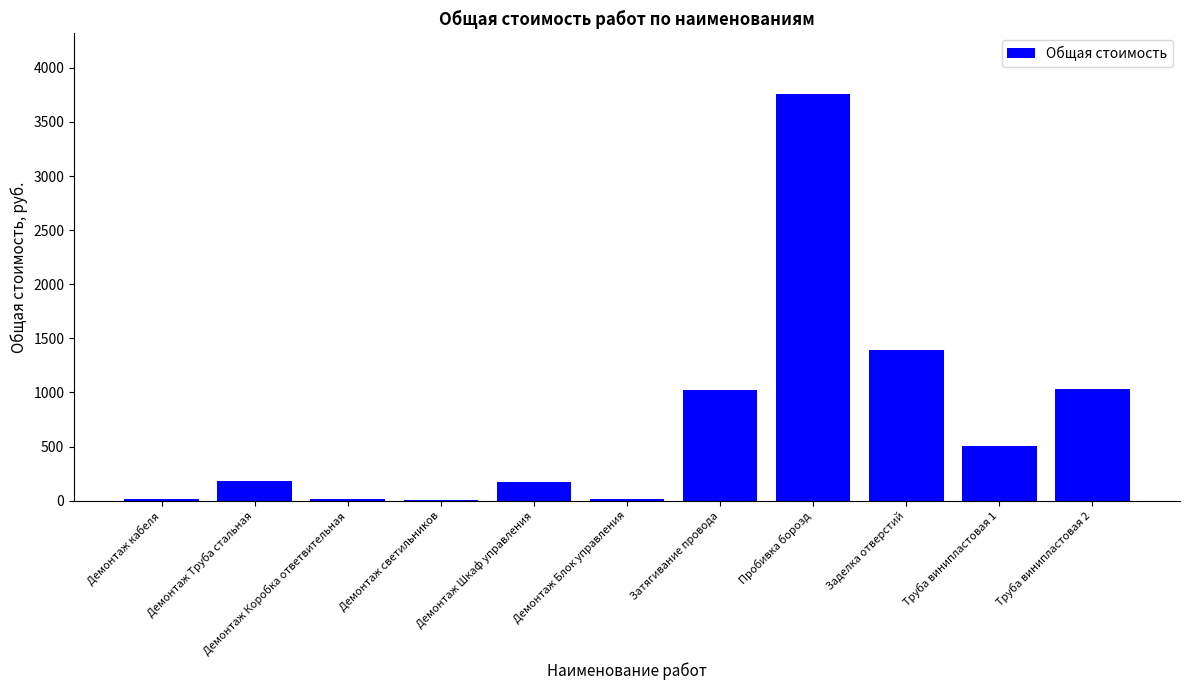

How many categories are shown in the chart?

11